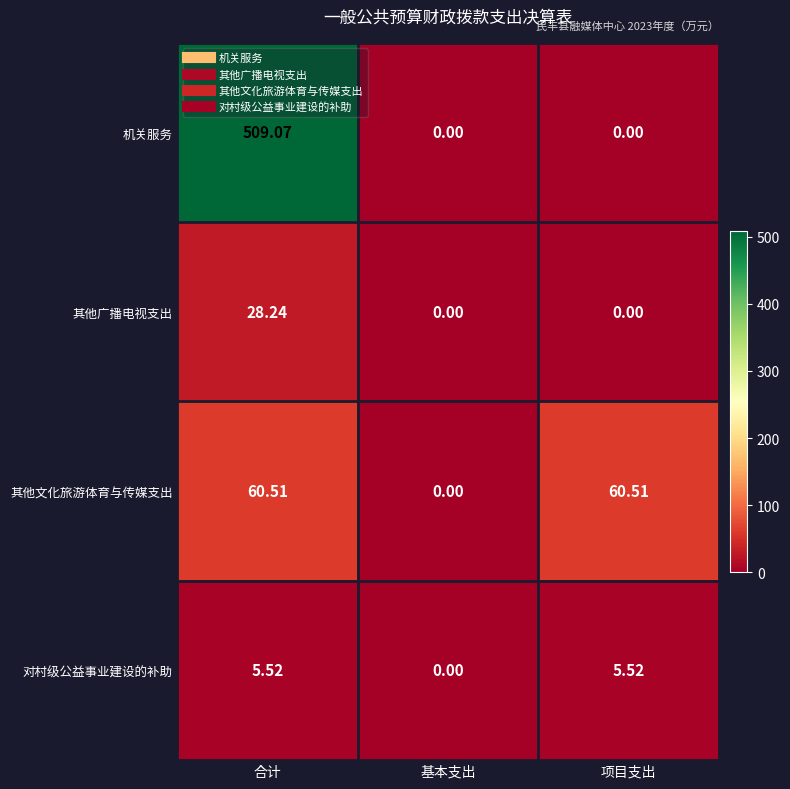

Count the number of data series in this chart.

4